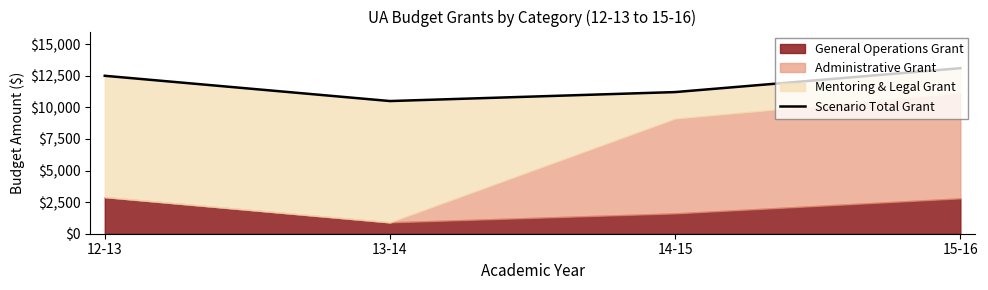

What is the difference between the second highest and second lowest values?

1290